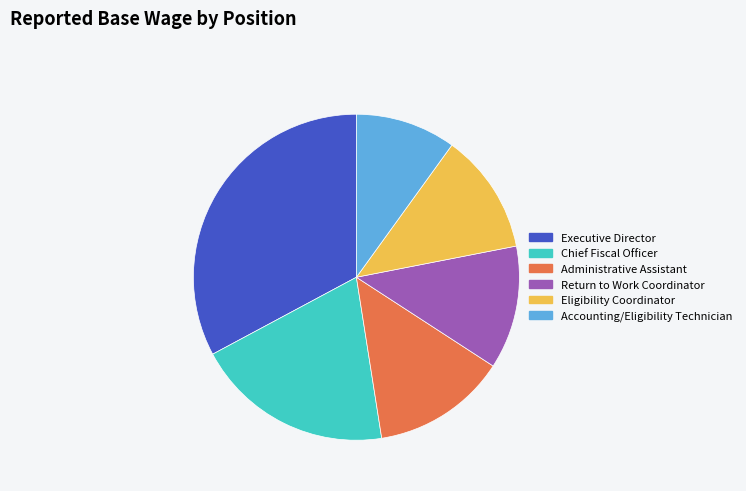

Is it true that Return to Work Coordinator is 12% of the pie?

True